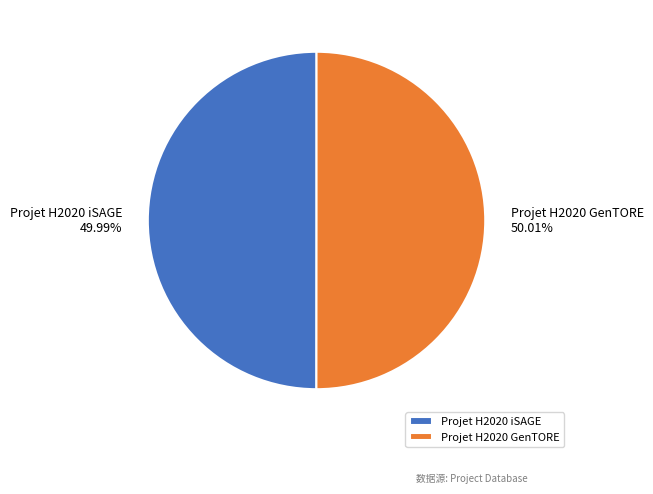

What is the ratio of the value at Projet H2020 GenTORE to the value at Projet H2020 iSAGE?

1.0